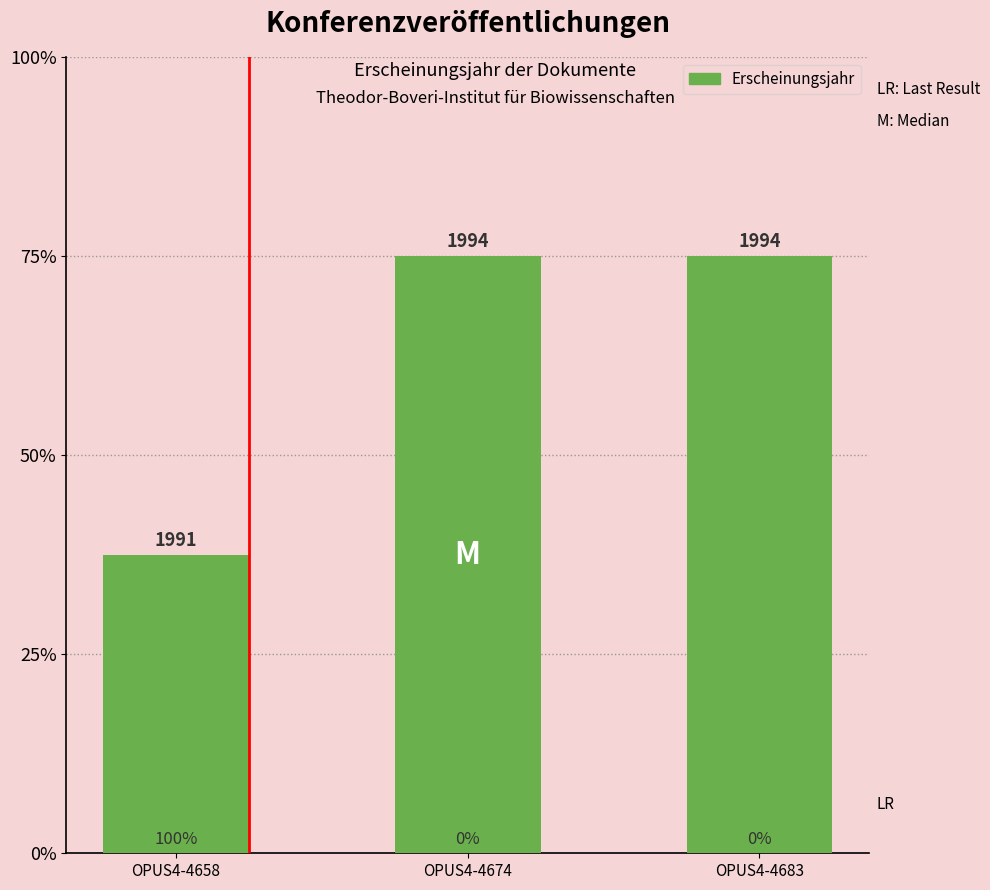

Are the bars horizontal?

No